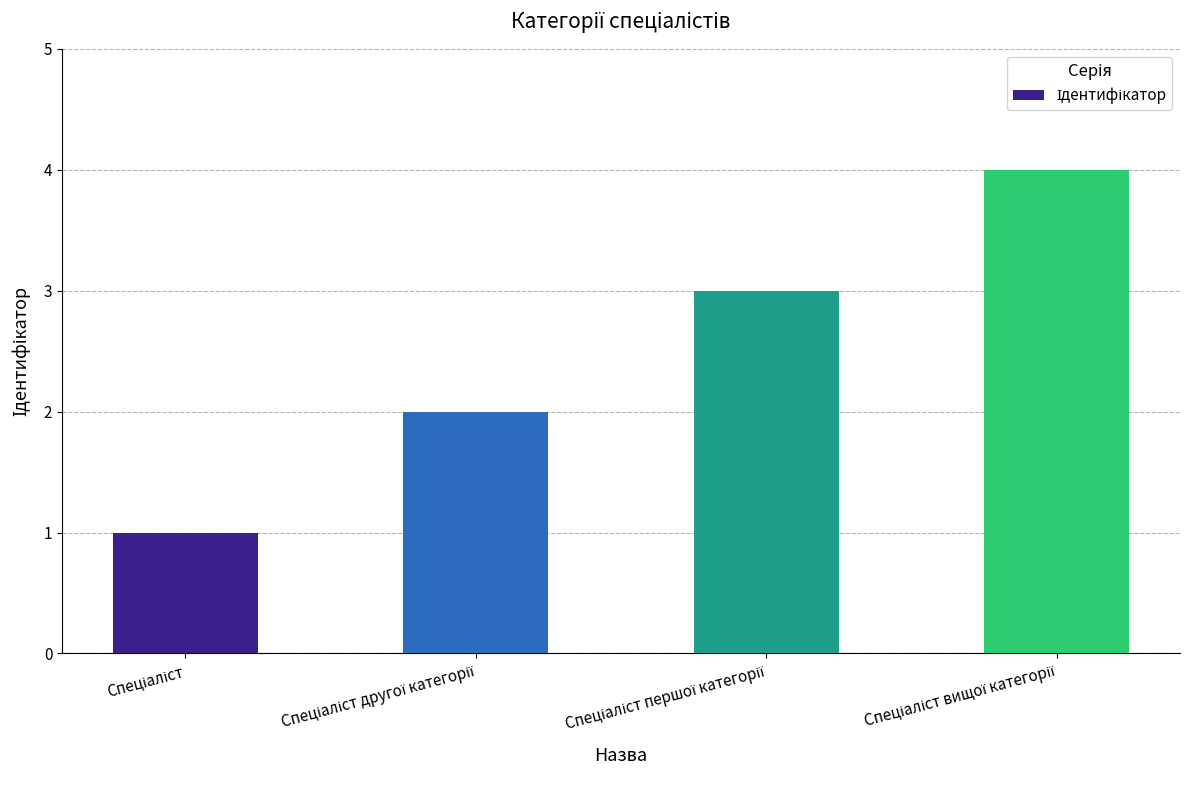

How many data points does each series have?

4